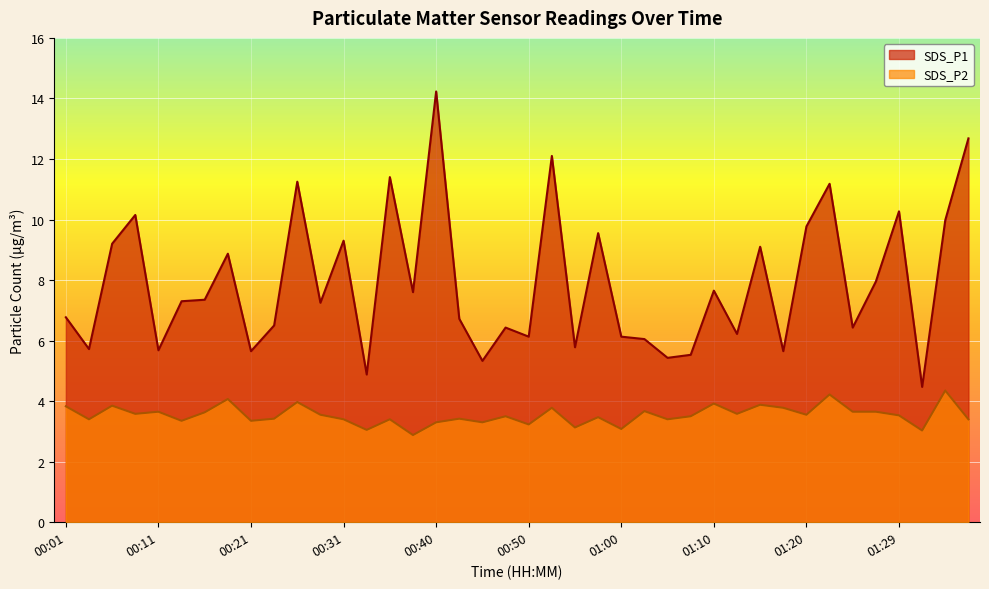

True or false: SDS_P1 has a value of 10.0 at 01:34.

True